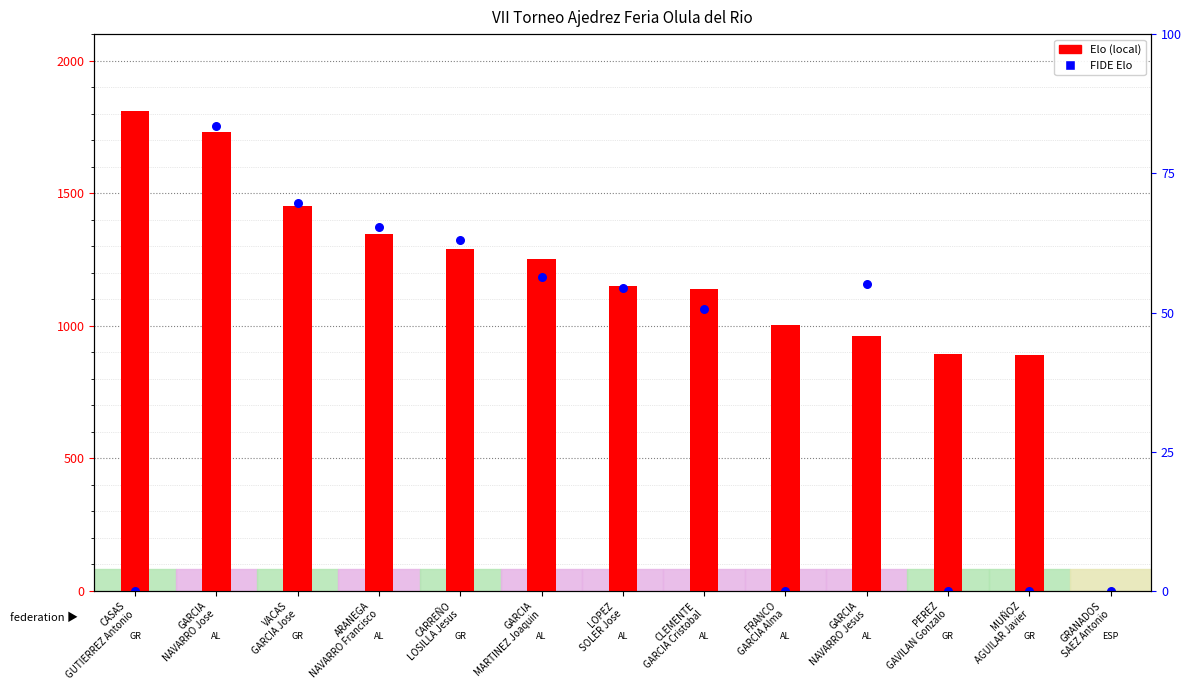

What are all the series names shown in the legend?

Elo (local), FIDE Elo